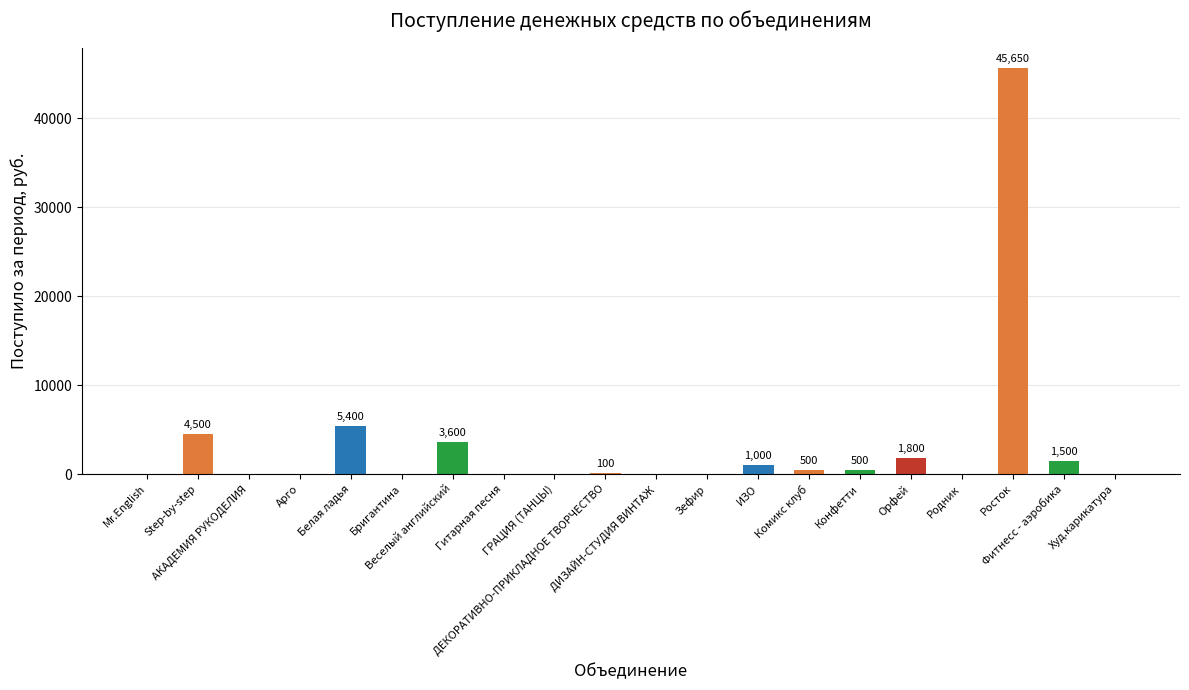

How many categories are shown in the chart?

20